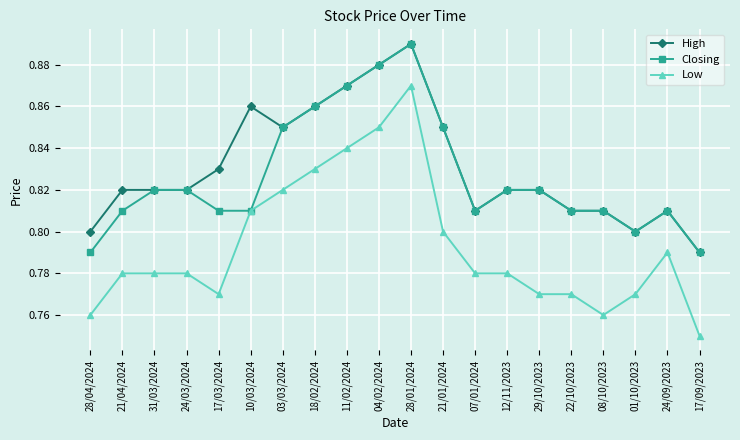

What is the sum of the Closing values at 17/09/2023 and 04/02/2024?

1.7